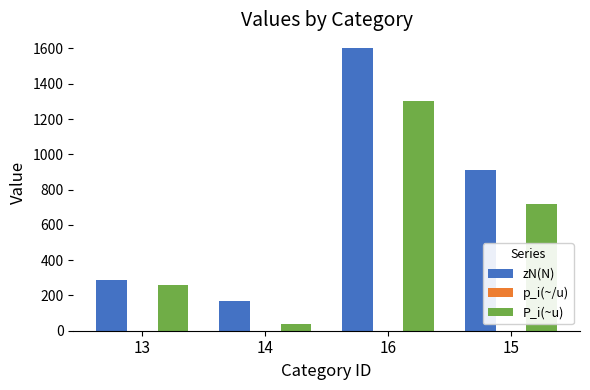

Is the value of zN(N) at 16 greater than the value of P_i(~u) at 15?

Yes